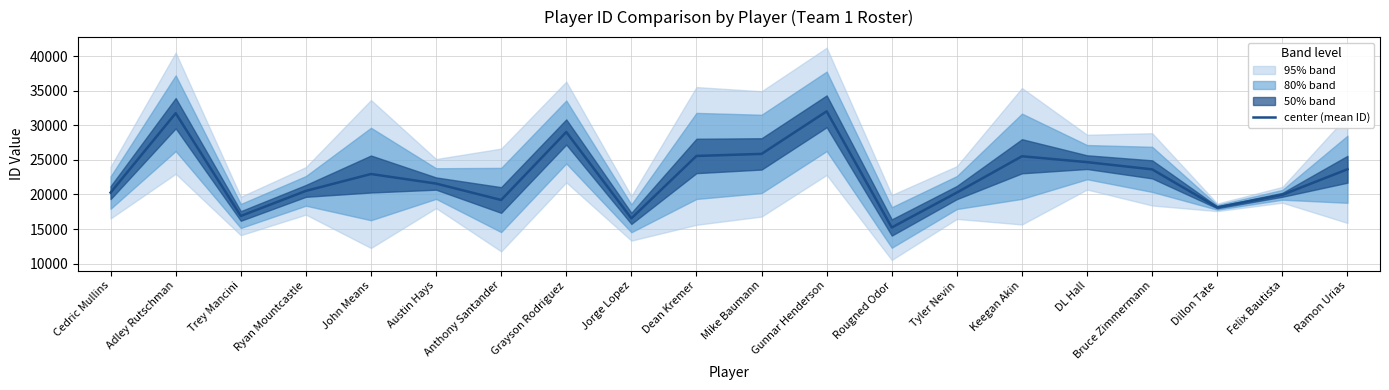

What is the ratio of the value at Adley Rutschman to the value at Trey Mancini?

1.9